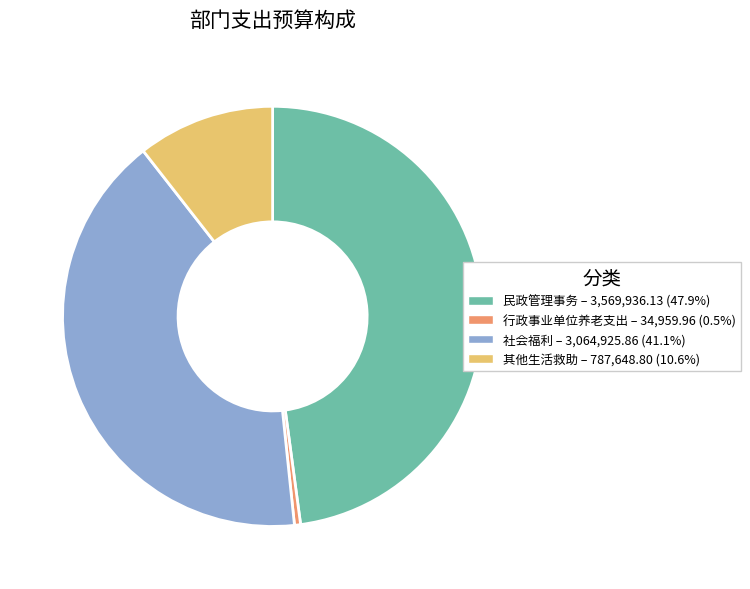

How many segments does this pie chart have?

4